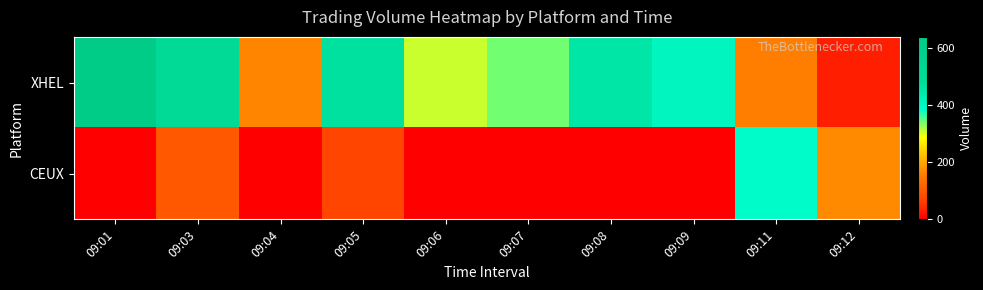

At which category is the sum across all series the highest?

09:01